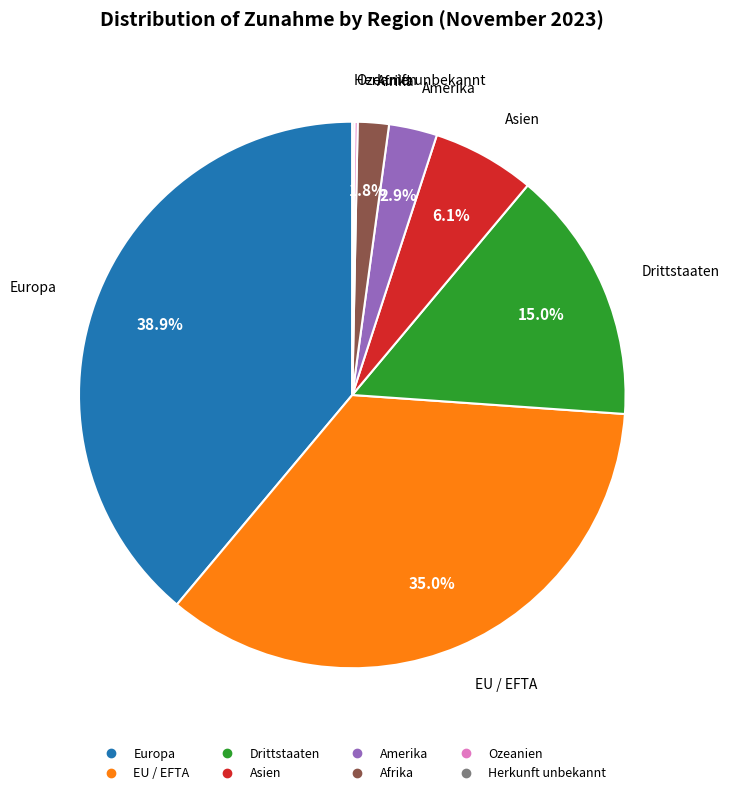

To the nearest percent, what is the combined percentage of Europa and Amerika?

42%